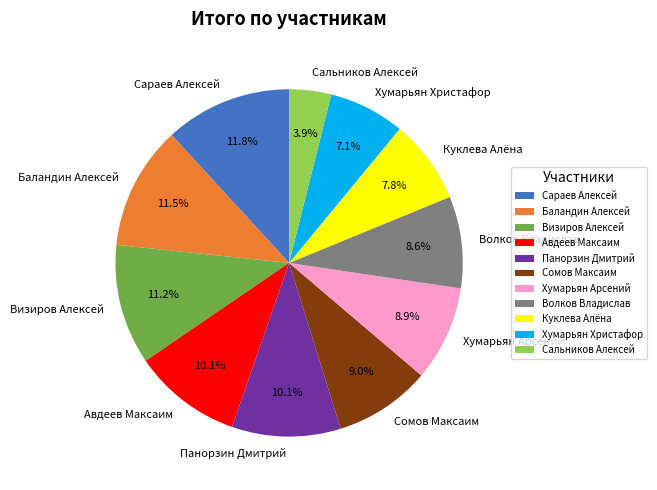

Which slice is the smallest?

Сальников Алексей